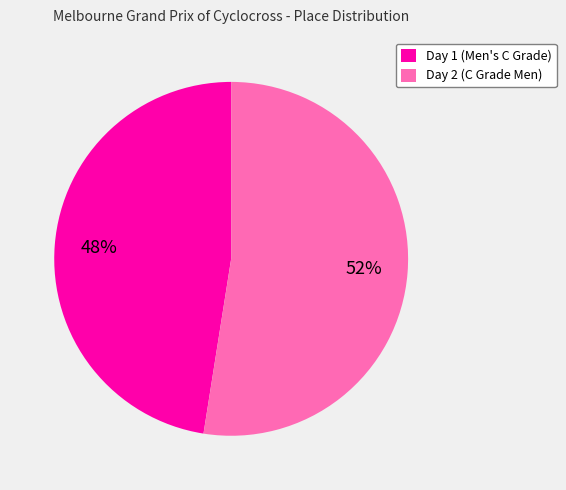

Is Day 1 (Men's C Grade) the majority of the pie?

No